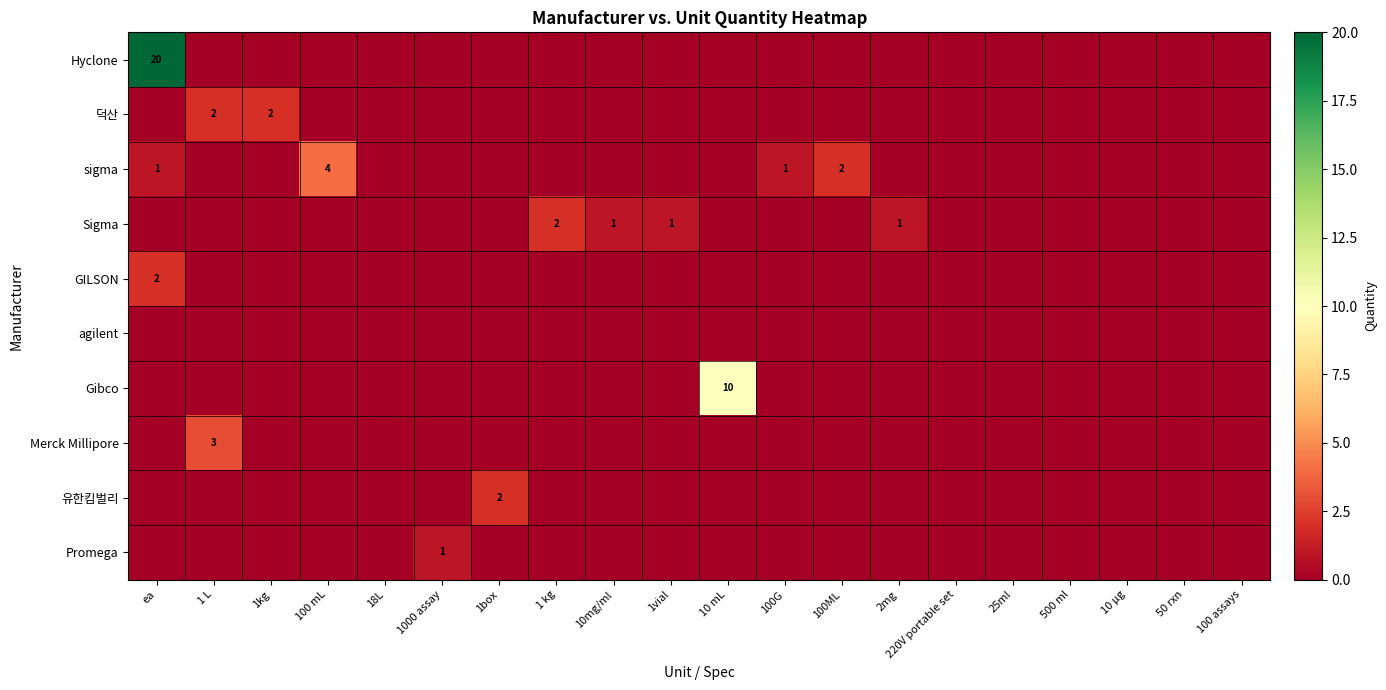

At how many categories does at least one series exceed 11?

1